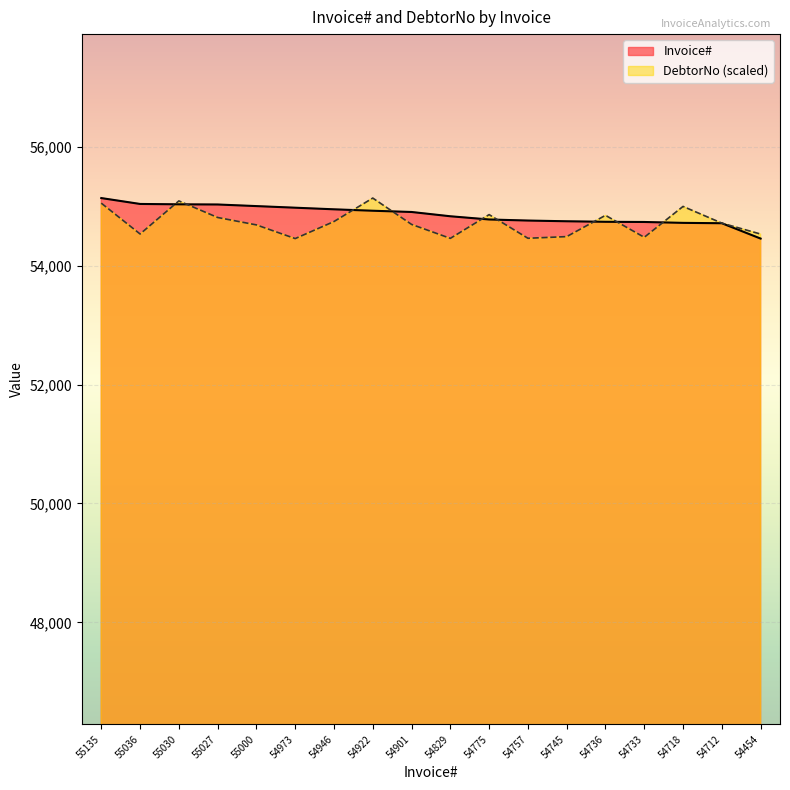

Which label corresponds to the largest value in the chart?

55135